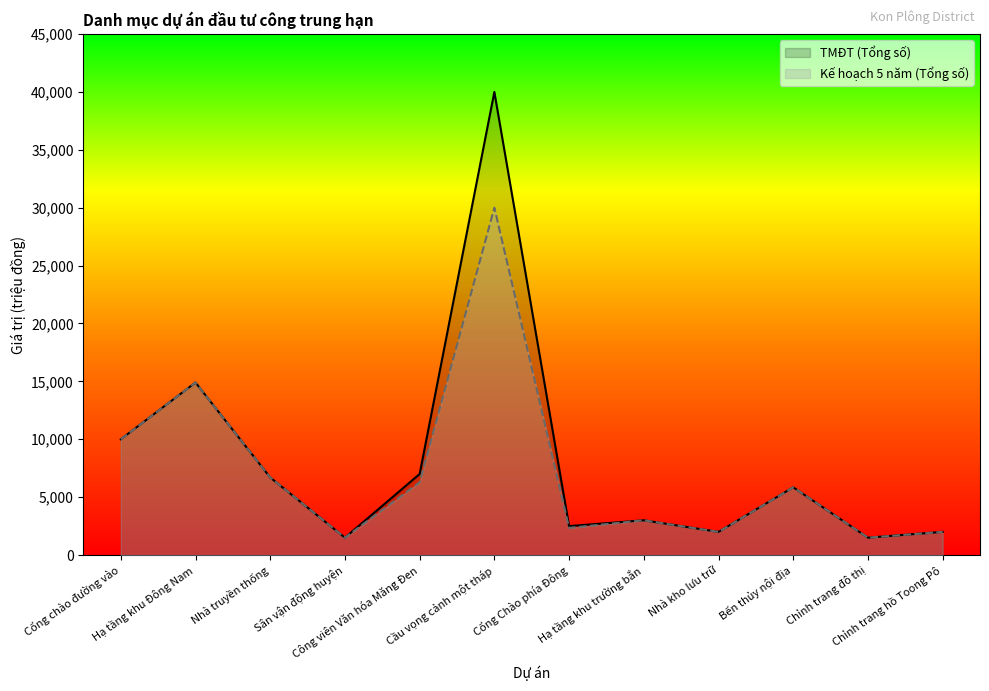

Which label corresponds to the largest value in the chart?

Cầu vọng cảnh một tháp